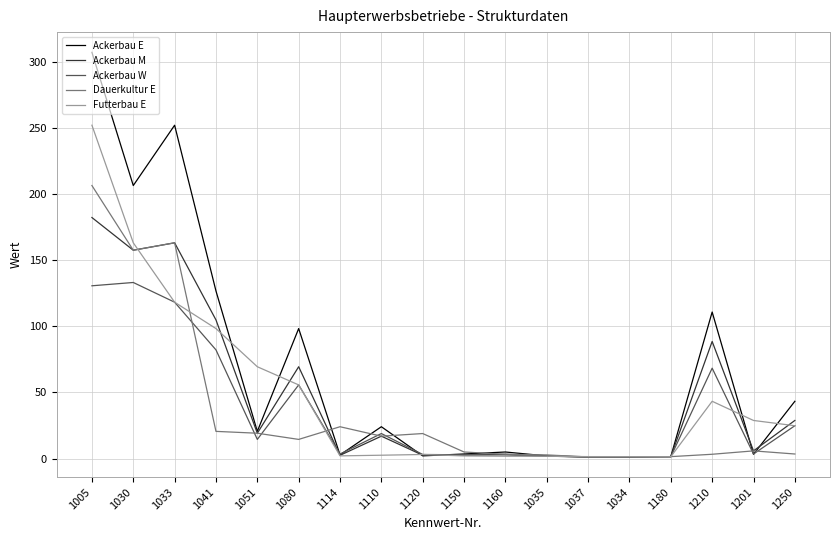

Which series has the largest total across all categories?

Ackerbau E